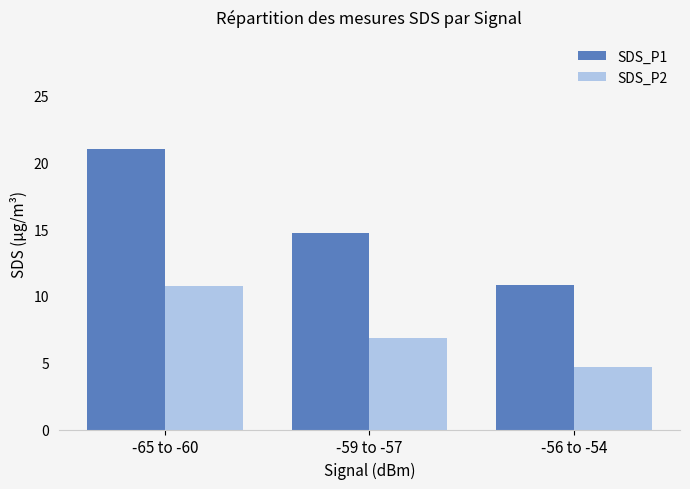

List the labels in order of SDS_P2 value, largest first.

-65 to -60, -59 to -57, -56 to -54